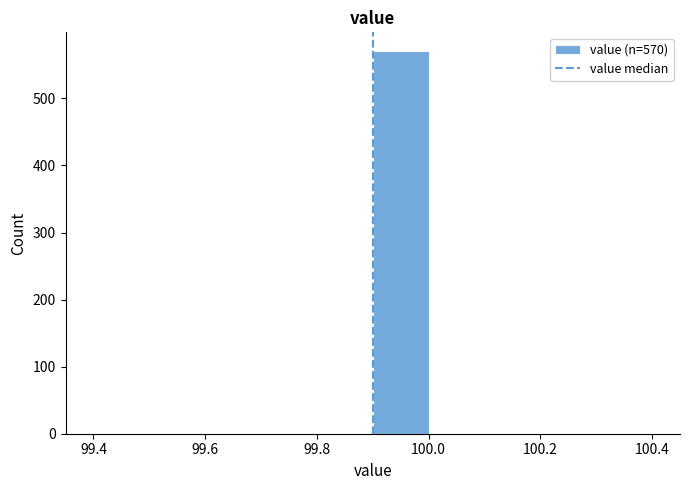

Over which range of the x-axis is the bar tallest?

99.9 to 100.0